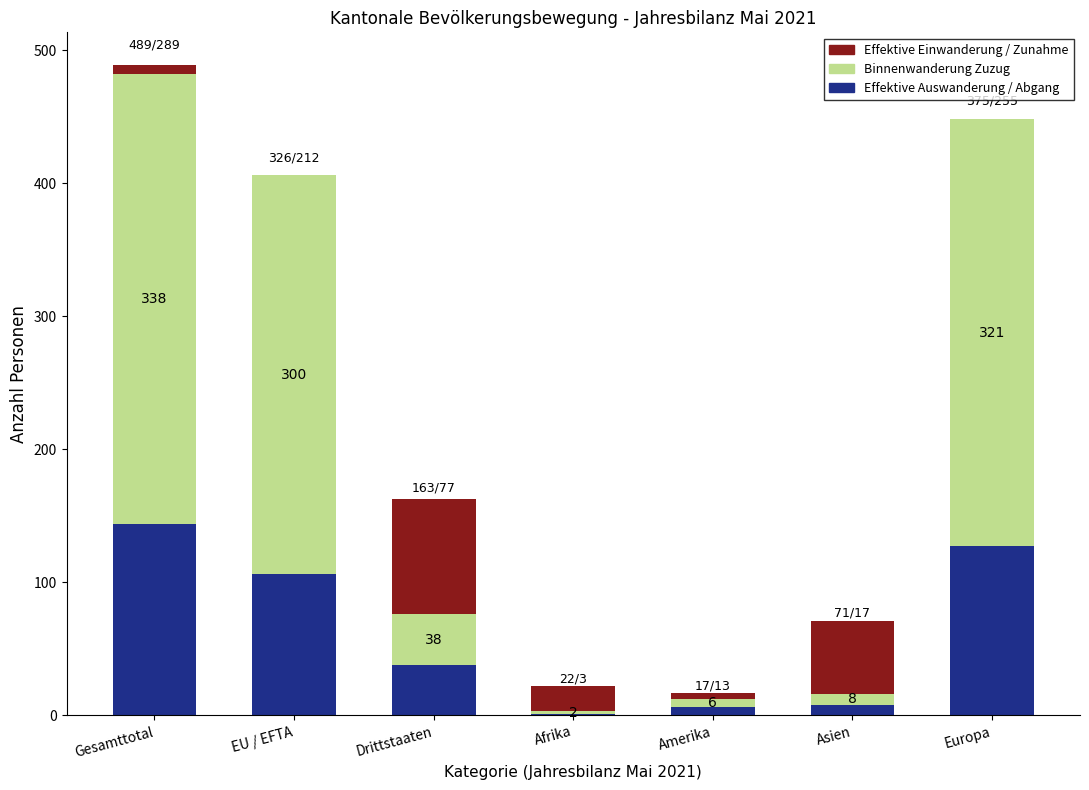

What is the highest value of the Effektive Auswanderung / Abgang series?

144